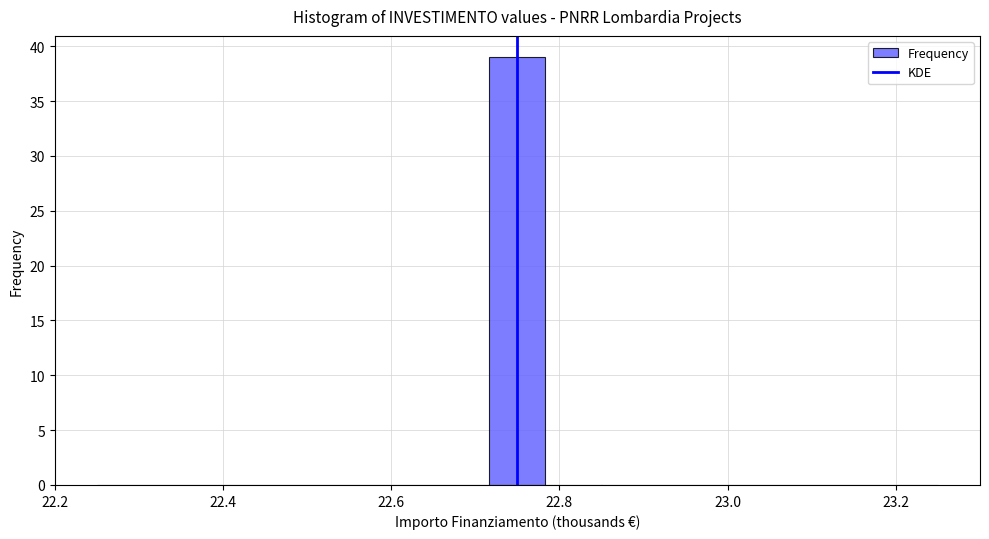

Around what value on the x-axis is the tallest bar? Give the approximate position of its centre, as read against the axis.

22.76